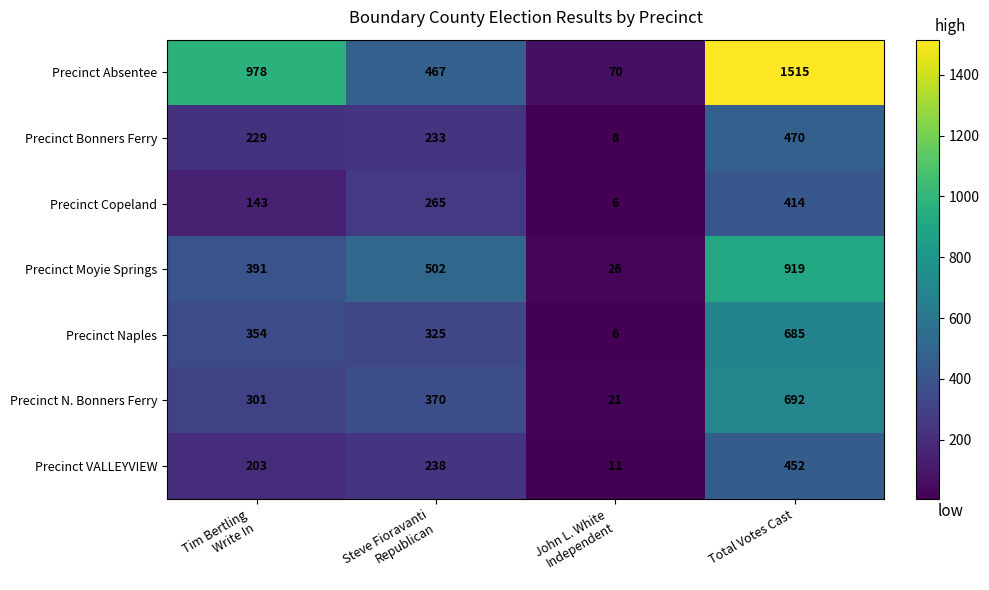

Reading left to right, list all the values displayed in this chart.

Precinct Absentee: 978	467	70	1515
Precinct Bonners Ferry: 229	233	8	470
Precinct Copeland: 143	265	6	414
Precinct Moyie Springs: 391	502	26	919
Precinct Naples: 354	325	6	685
Precinct N. Bonners Ferry: 301	370	21	692
Precinct VALLEYVIEW: 203	238	11	452